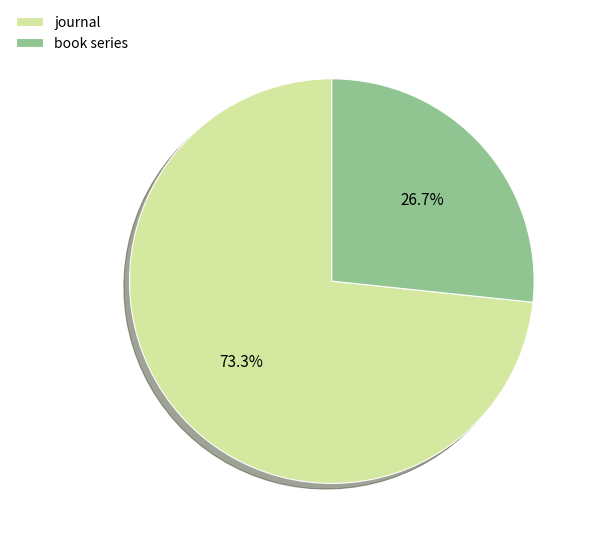

Is the sum of book series and journal greater than half?

Yes